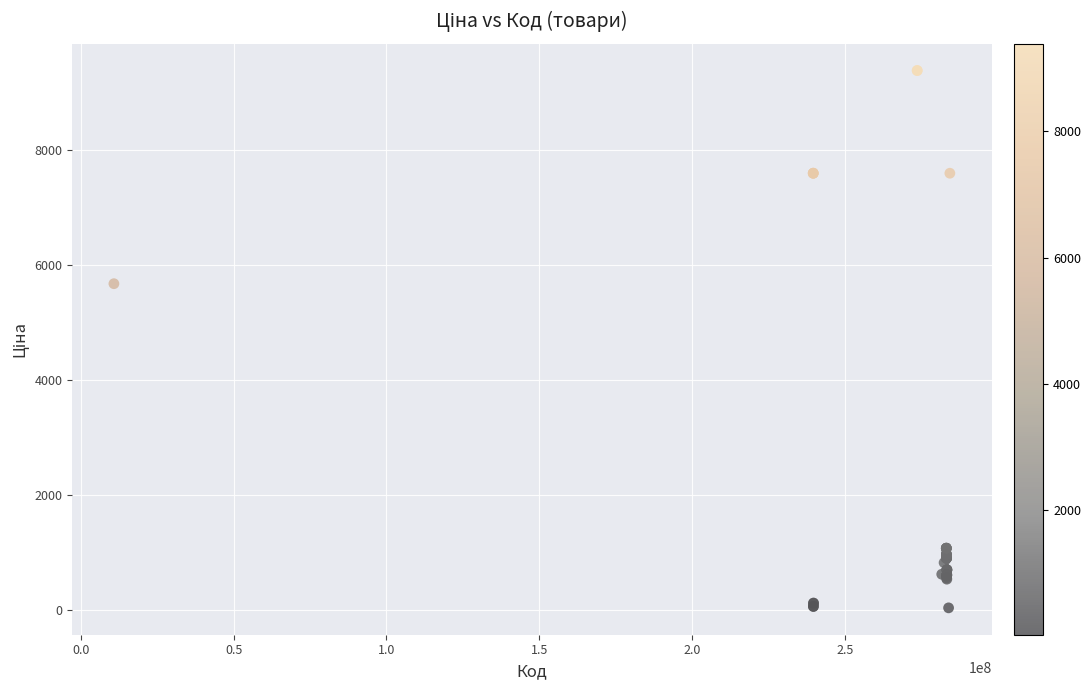

What Y value in the scatter plot is closest to 4708?

5673.8